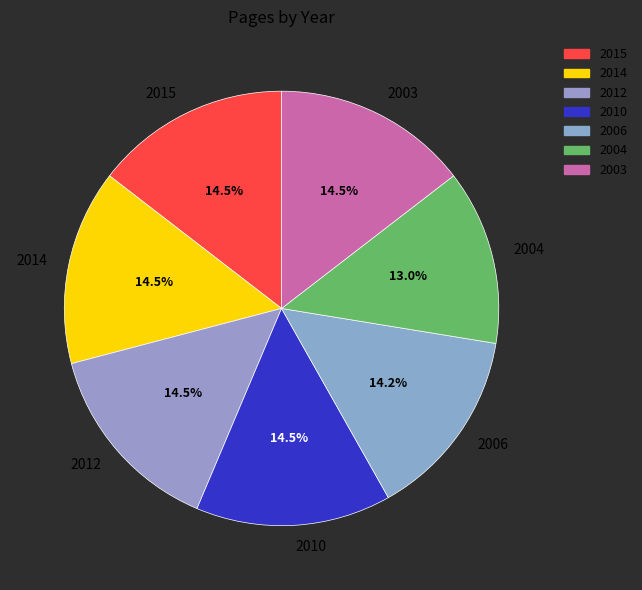

Which slice is the smallest?

2004